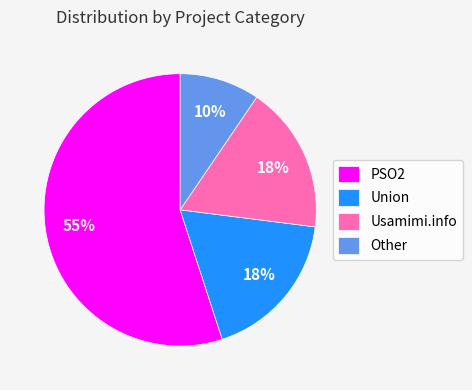

What percentage is the Other slice, to the nearest percent?

10%